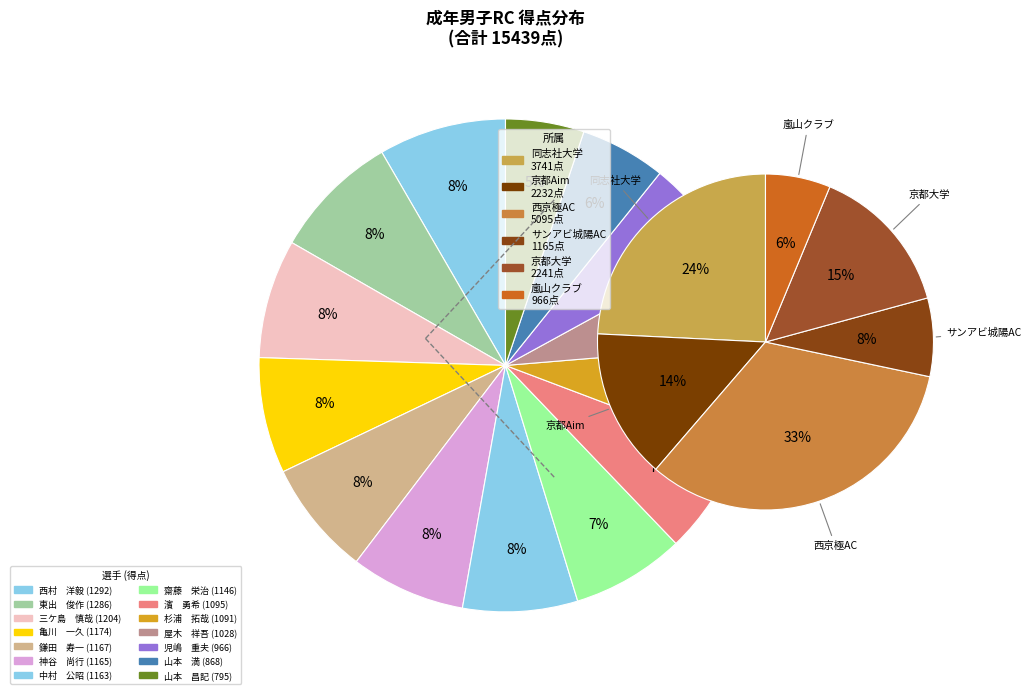

Which category has the smallest portion of the pie?

山本　昌記